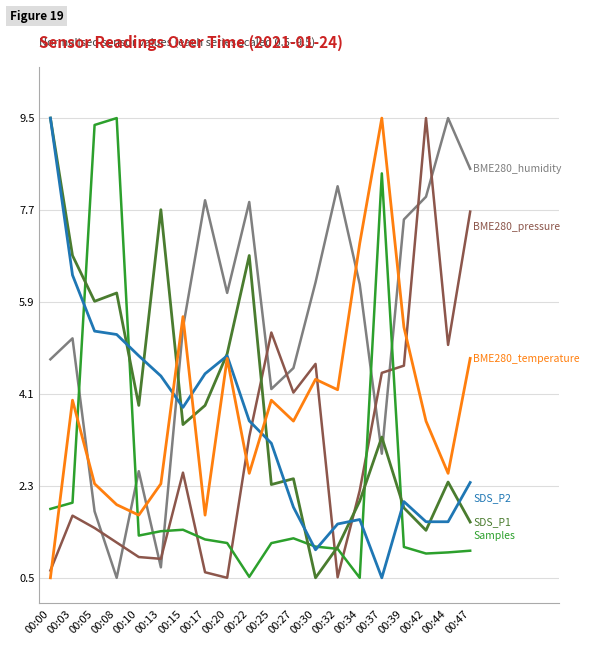

What is the greatest value displayed?

9.5